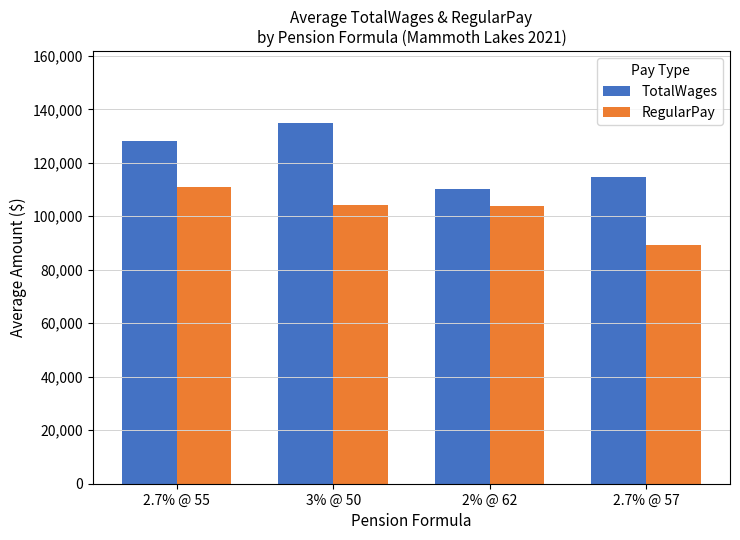

What is the total value across all series at 3% @ 50?

238961.4